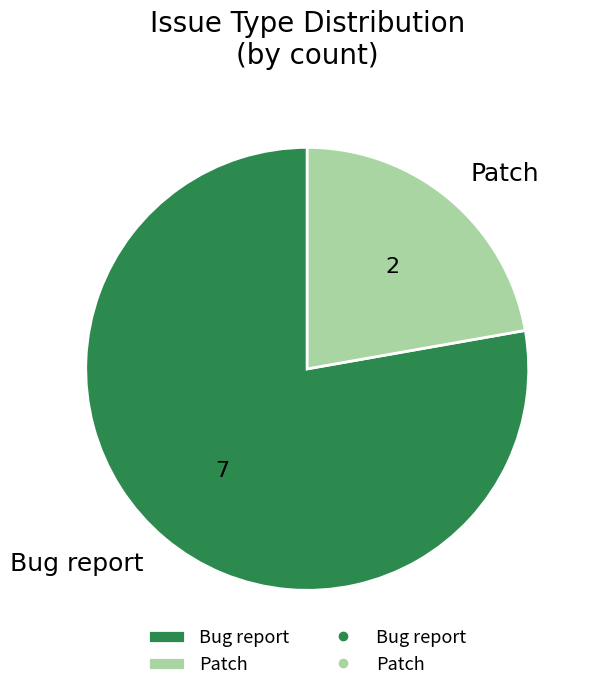

Which slice is the smallest?

Patch